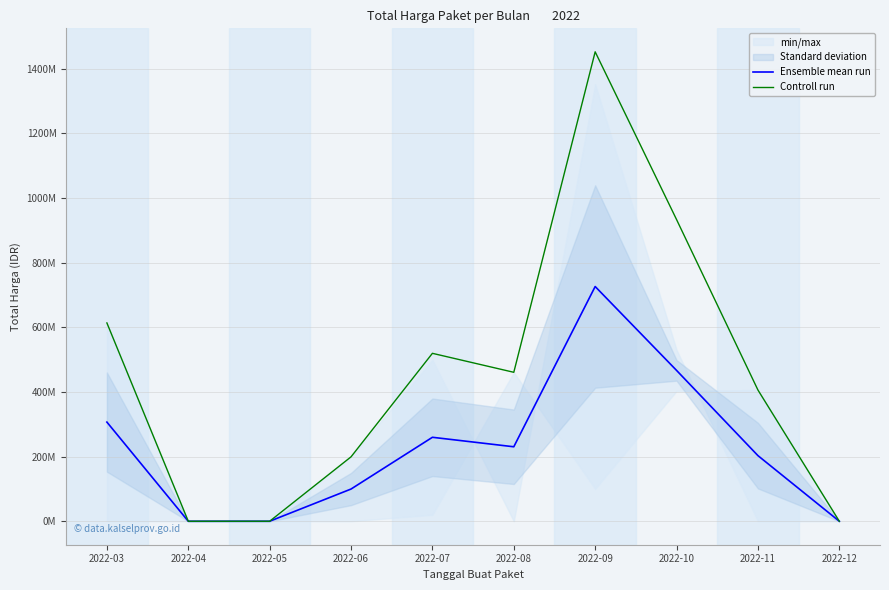

At which label does Ensemble mean run first exceed 230307500?

2022-03